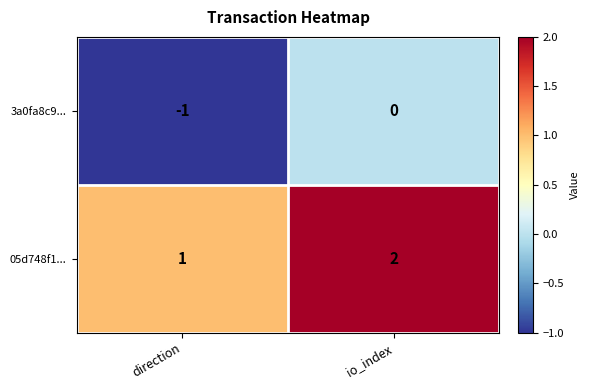

List the series in order of their overall mean, highest first.

05d748f1..., 3a0fa8c9...